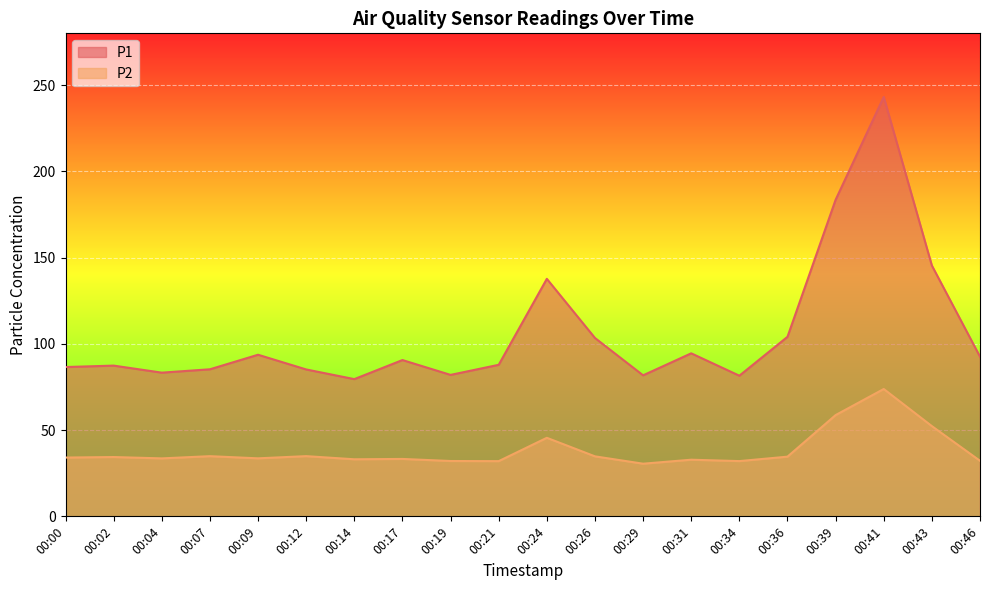

The value of P2 at 00:00 is 57.9. True or false?

False